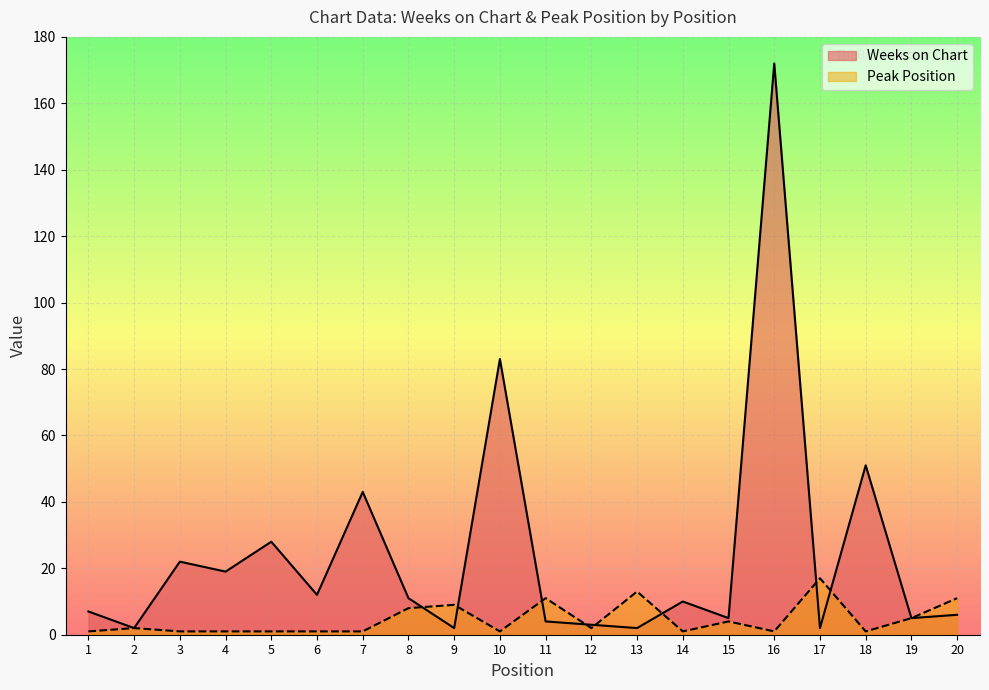

What is the spread (max minus min) of values at 10?

82